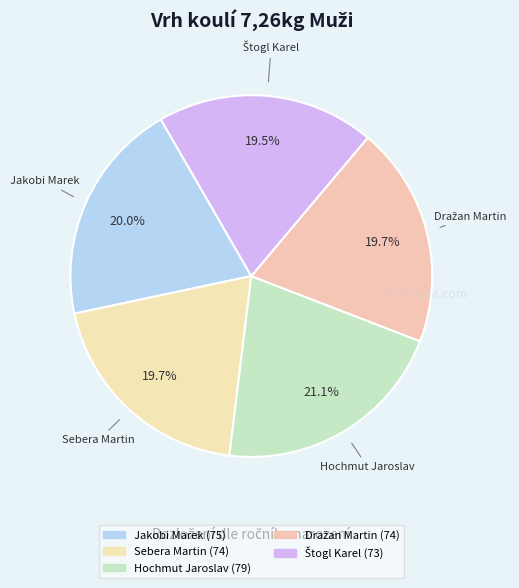

Does any single category account for the majority?

No